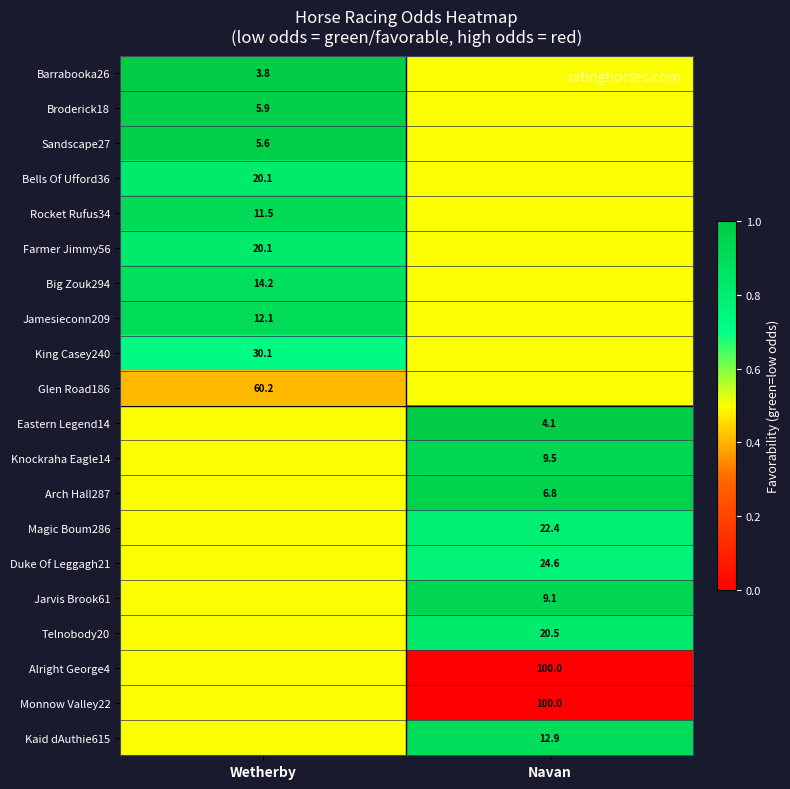

The Farmer Jimmy56 series shows 31.5 at Wetherby. True or false?

False